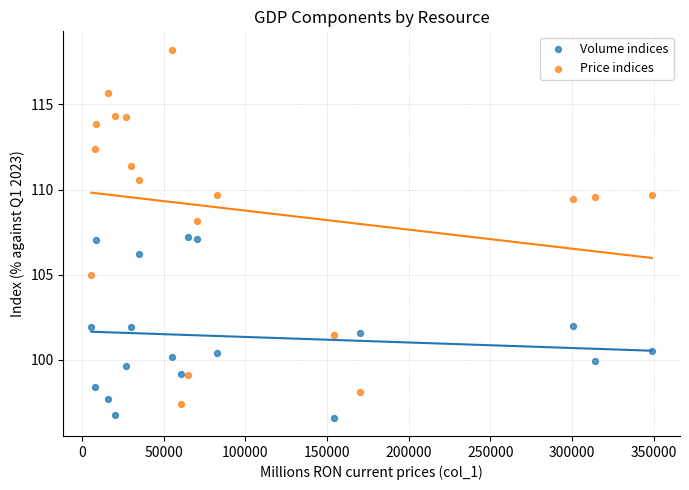

What is the X range (max minus min) for the scatter plot?

343112.3